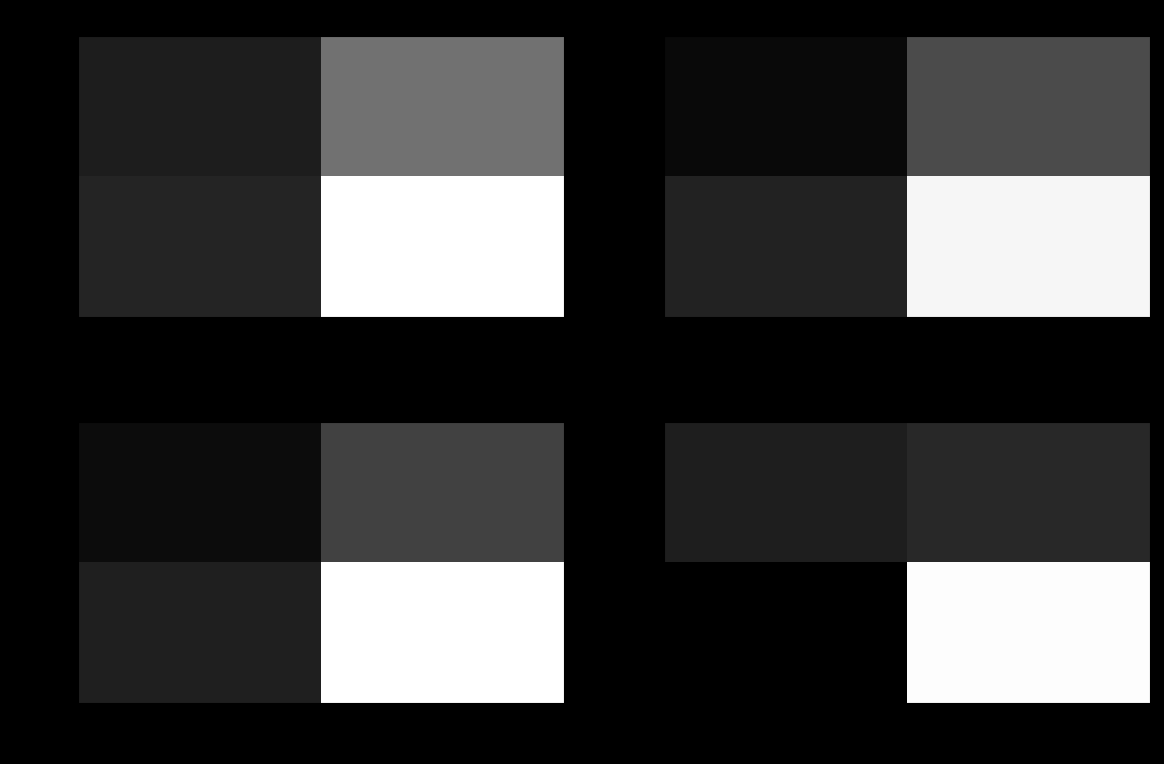

How many row_1 values are between 0 and 1?

2